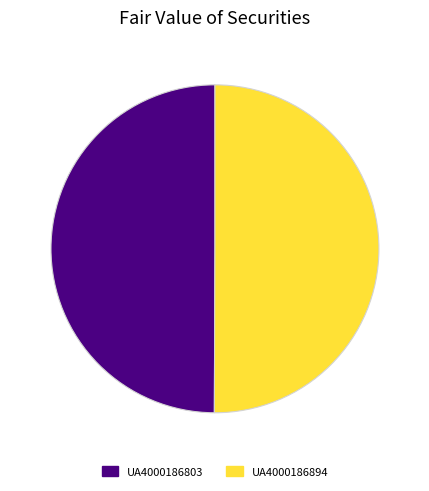

Do UA4000186894 and UA4000186803 together represent more than half of the pie?

Yes